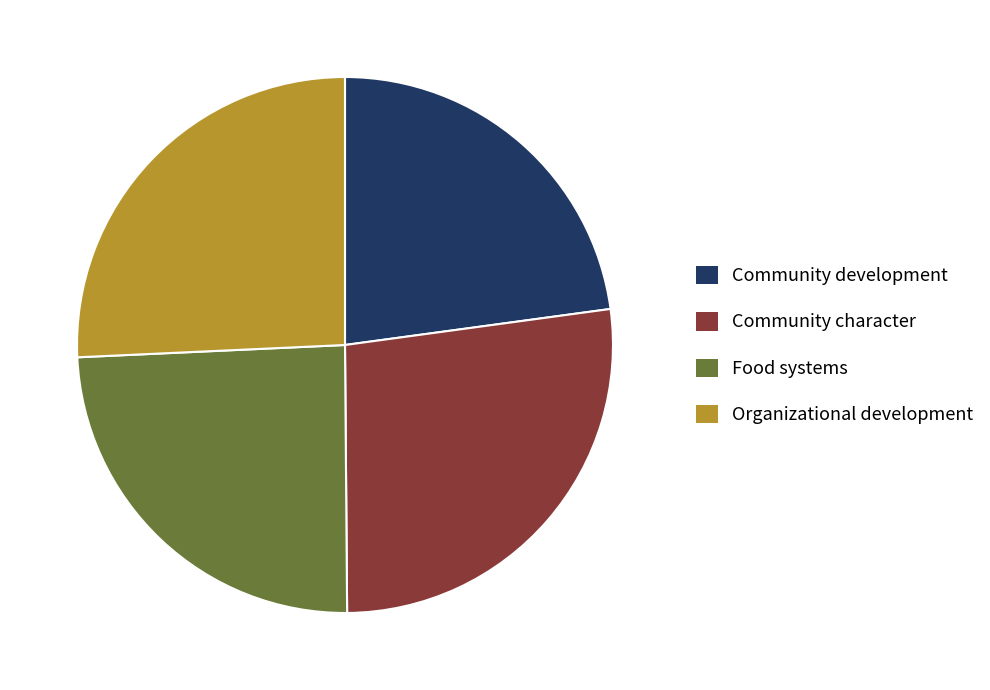

Which slice is the smallest?

Community development